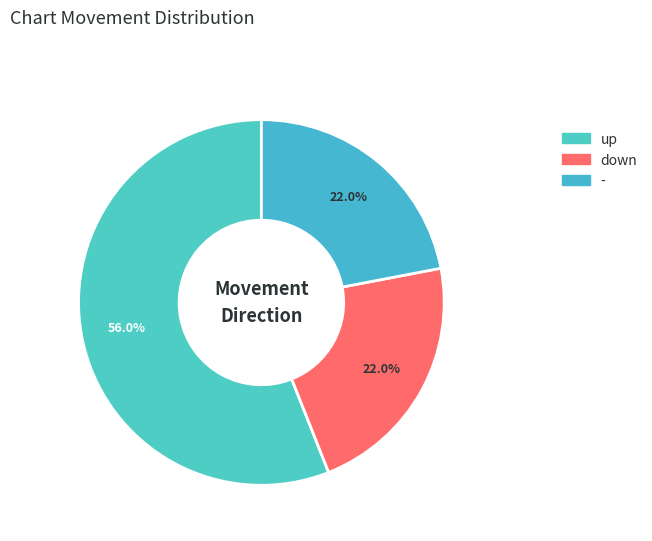

What is the total percentage of down and up?

78.0%